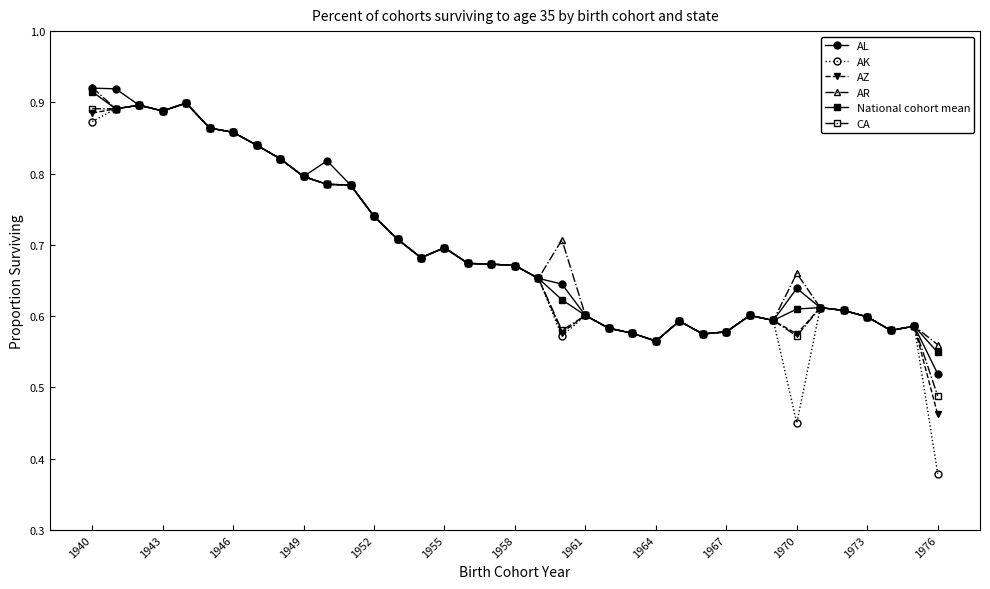

How many AL values are between 0 and 1?

37